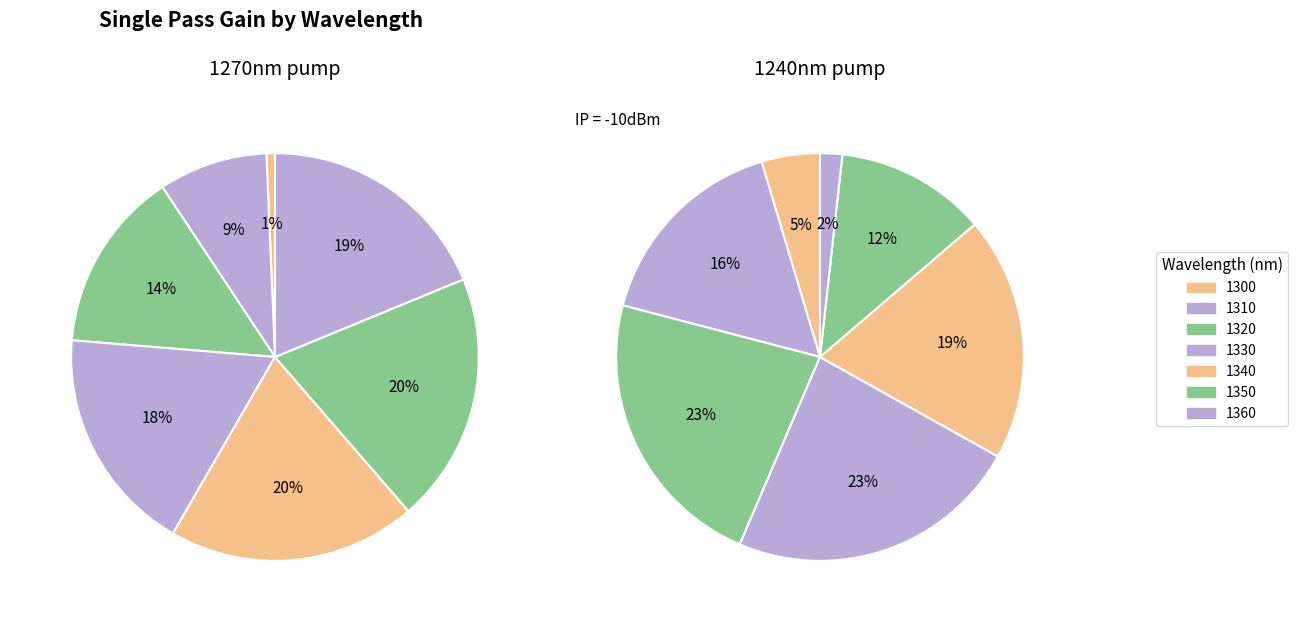

True or false: 1350 accounts for 23% of the total.

False